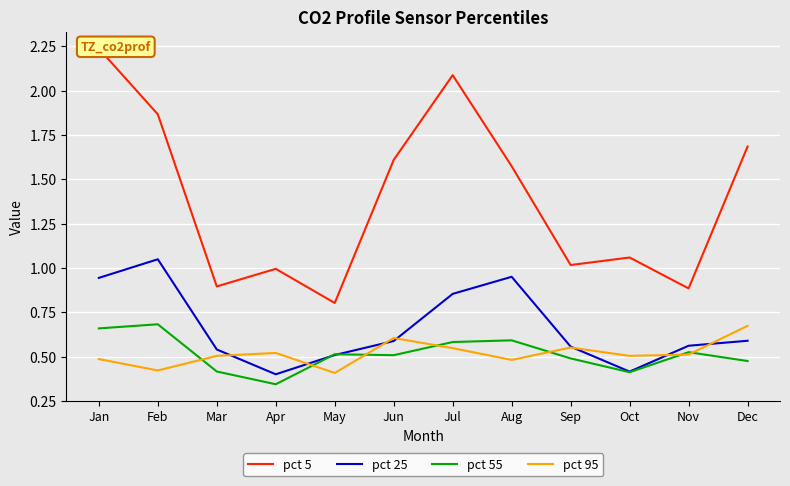

What is the total value across all series at Apr?

2.3